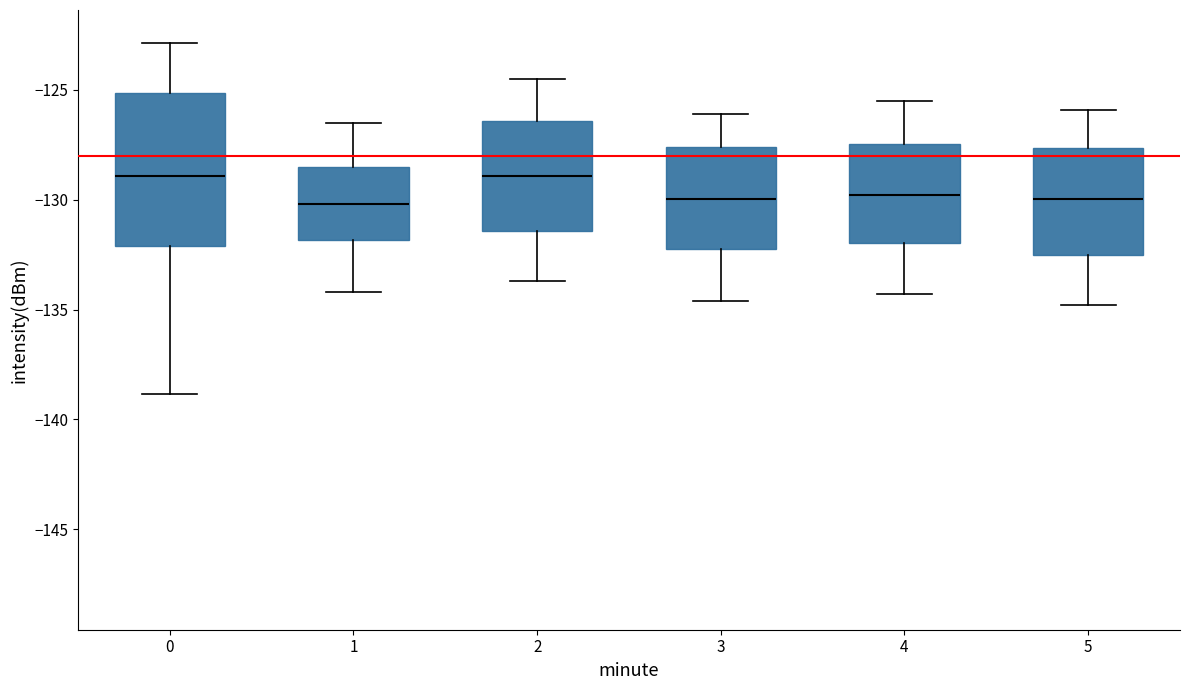

Reading left to right, read every box against the y-axis: the position of its median line, the range the box covers, and the ends of its whiskers. The values are not printed on the chart, so give them approximately, as read against the axis.

0: median -129.0, box -132.0 to -125.0, whiskers -139.0 to -123.0
1: median -130.0, box -132.0 to -128.5, whiskers -134.0 to -126.5
2: median -129.0, box -131.5 to -126.5, whiskers -133.5 to -124.5
3: median -130.0, box -132.0 to -127.5, whiskers -134.5 to -126.0
4: median -130.0, box -132.0 to -127.5, whiskers -134.5 to -125.5
5: median -130.0, box -132.5 to -127.5, whiskers -135.0 to -126.0